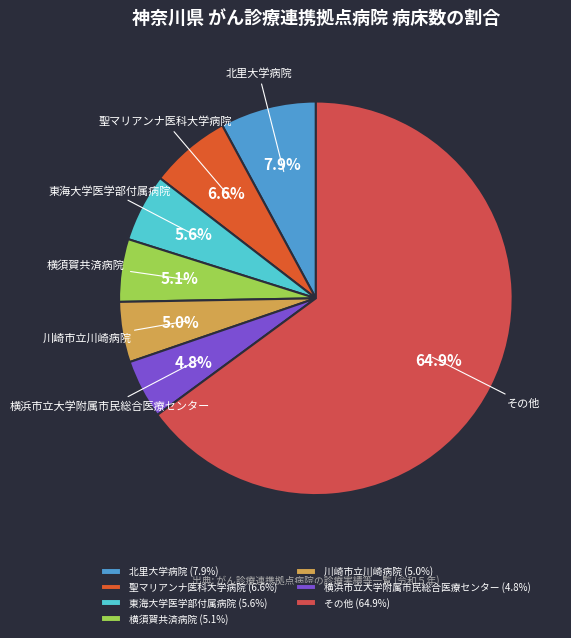

Does any single category account for the majority?

Yes